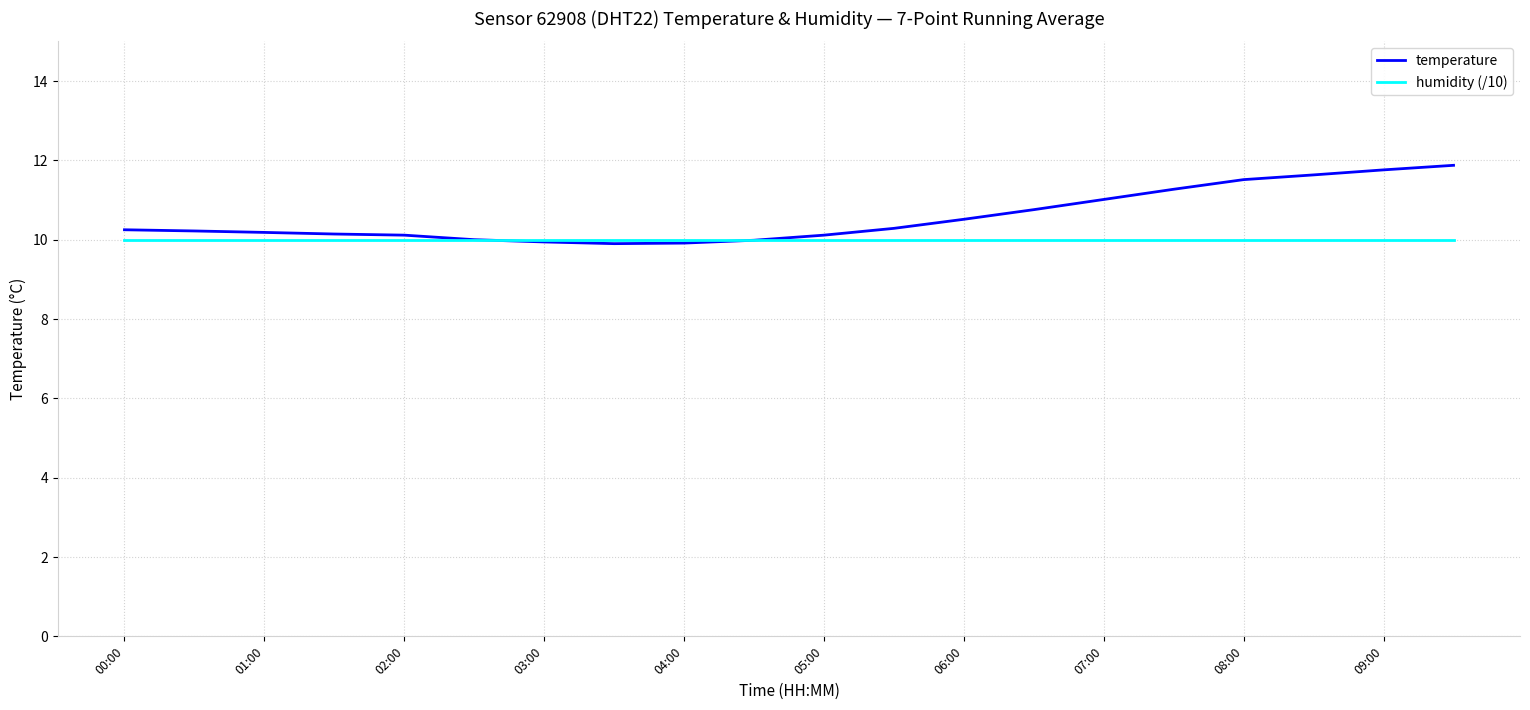

Rank the series by their maximum value, from lowest to highest.

humidity (/10), temperature